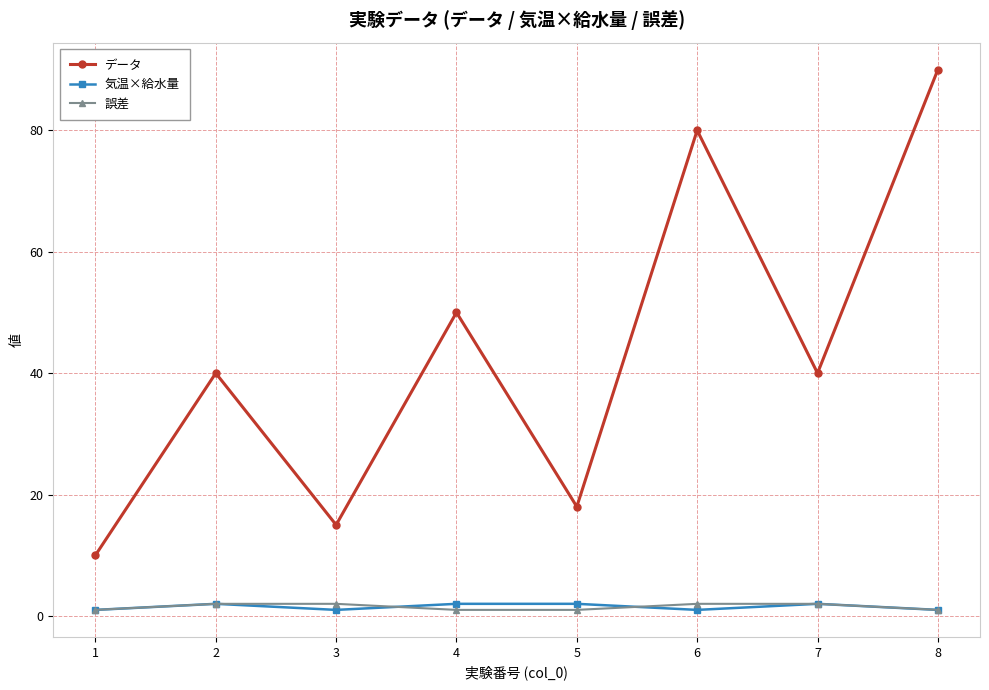

What is the difference between the highest and lowest values at 8?

89